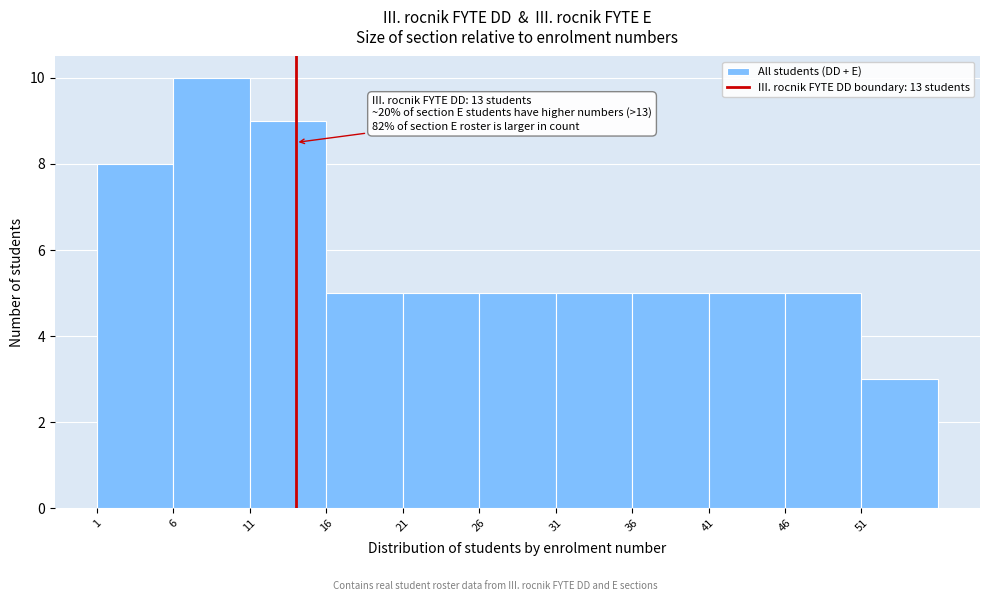

Reading left to right, extract all data points from this chart.

8	10	9	5	5	5	5	5	5	5	3